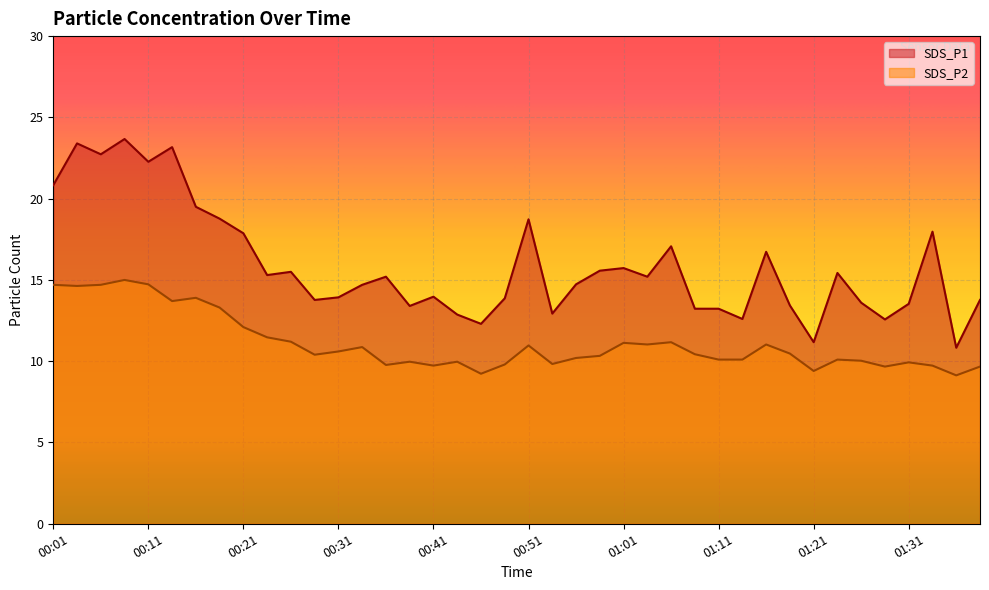

What is the value of the SDS_P1 point at the 5th from the left?

22.3